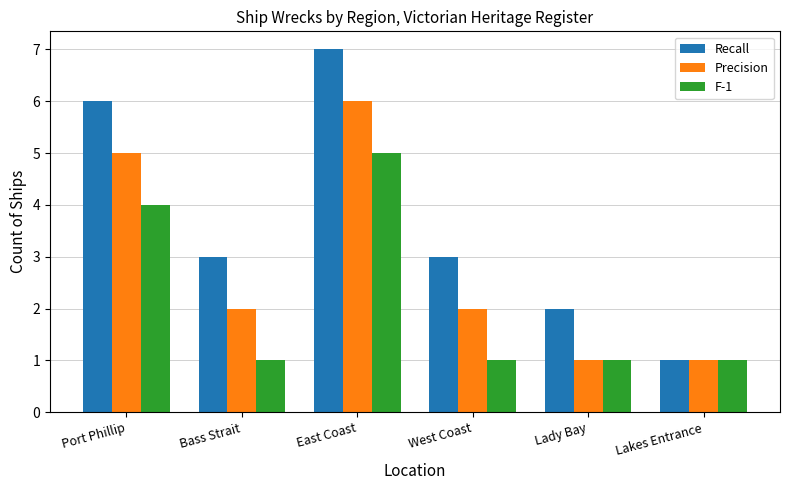

How many data points does each series have?

6